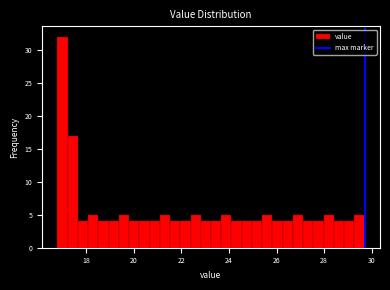

Around what value on the x-axis is the tallest bar? Give the approximate position of its centre, as read against the axis.

17.0